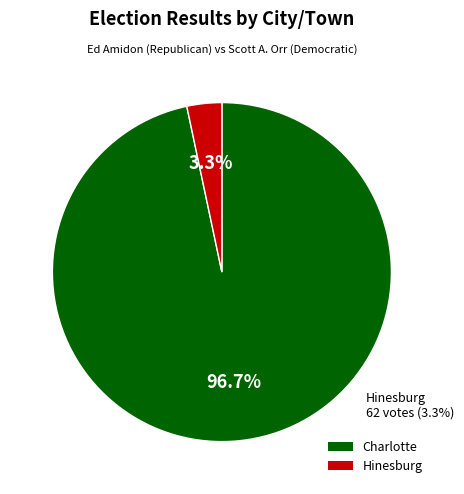

How many slices are in this pie chart?

2